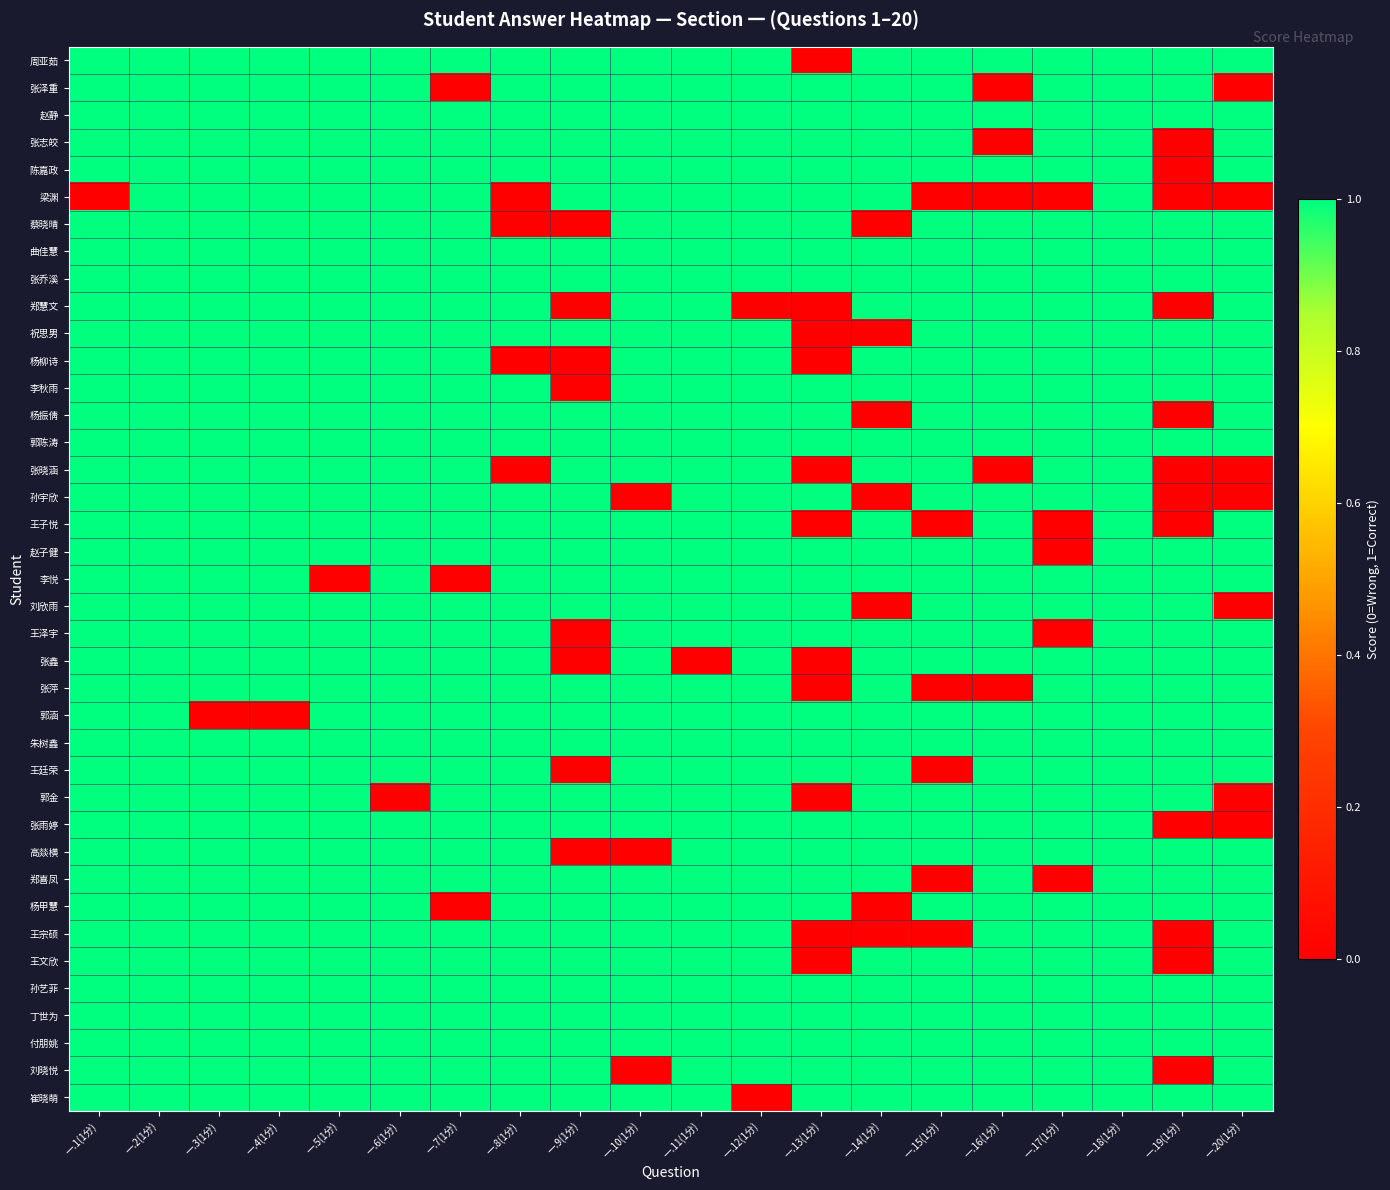

List the series in order of their peak value, highest first.

周亚茹, 张泽重, 赵静, 张志皎, 陈嘉政, 梁渊, 蔡晓晴, 曲佳慧, 张乔溪, 郑慧文, 祝思男, 杨柳诗, 李秋雨, 杨振倩, 郭陈涛, 张晓涵, 孙宇欣, 王子悦, 赵子健, 李悦, 刘欣雨, 王泽宇, 张鑫, 张萍, 郭涵, 朱树鑫, 王廷荣, 郭金, 张雨婷, 高燚横, 郑喜凤, 杨甲慧, 王宗硕, 王文欣, 孙艺菲, 丁世为, 付朋姚, 刘晓悦, 崔晓萌